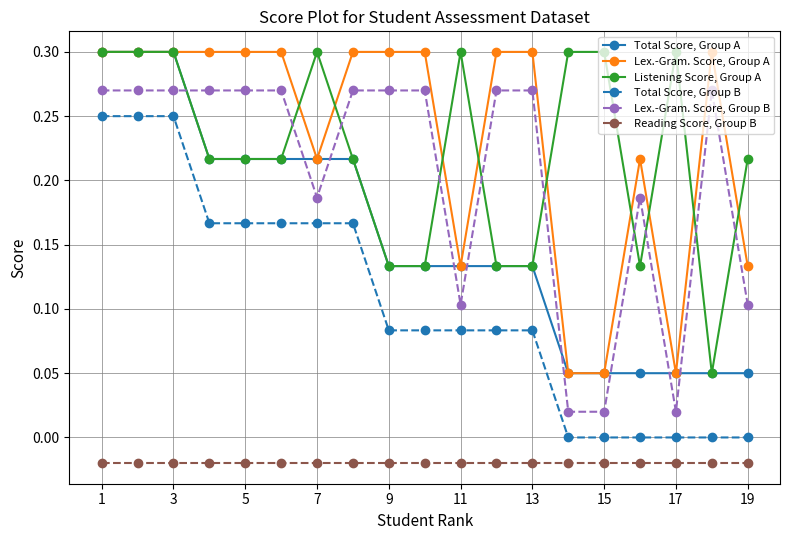

Does the chart display data point markers on the line(s)?

Yes